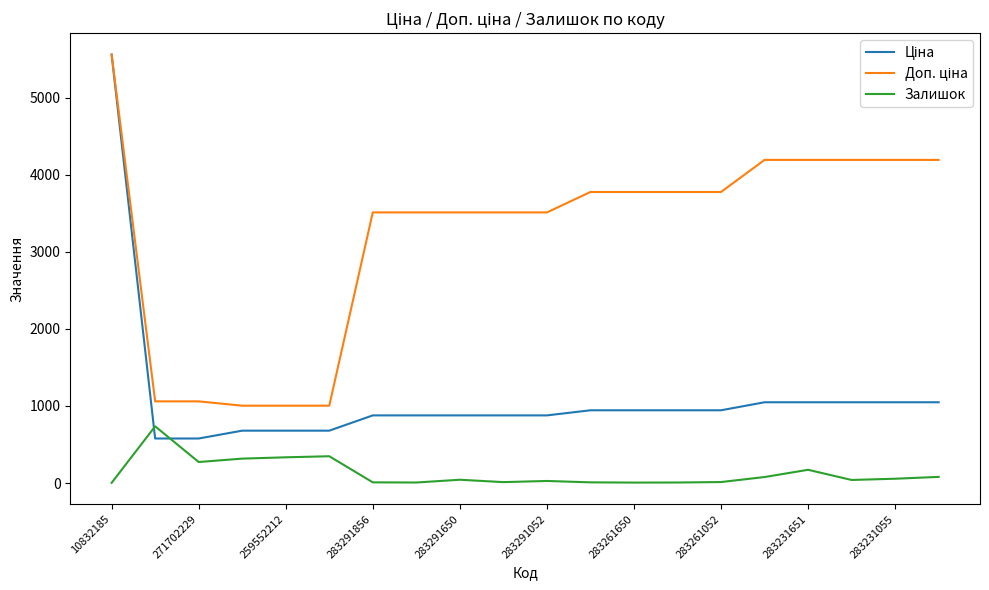

How many lines are shown in the chart?

3